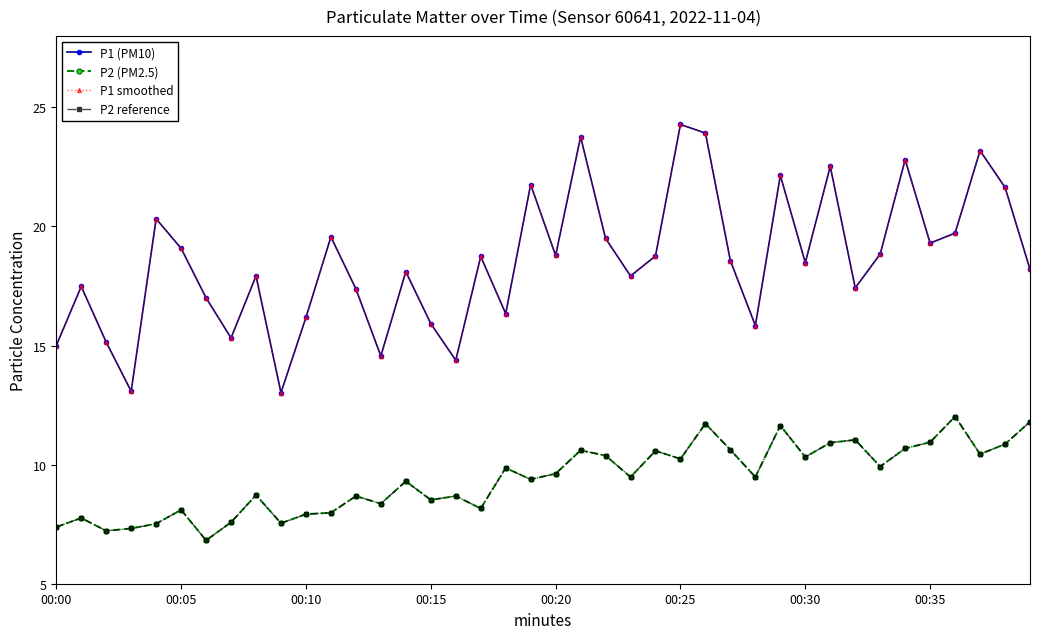

Does the chart have visible grid lines?

No